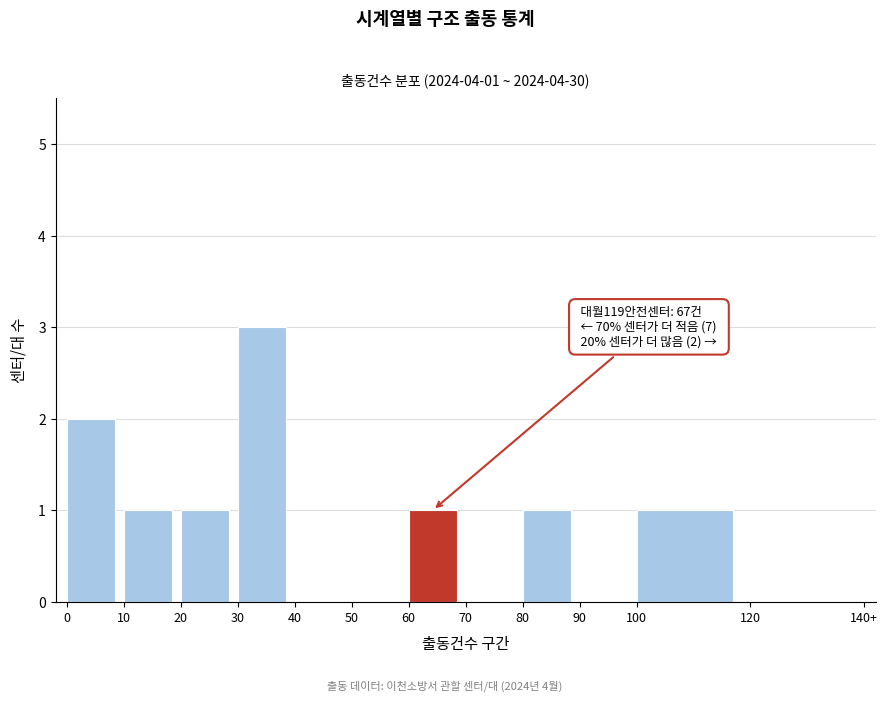

Reading left to right, extract all data points from this chart.

0=2	10=1	20=1	30=3	40=0	50=0	60=1	70=0	80=1	90=0	100=1	120=0